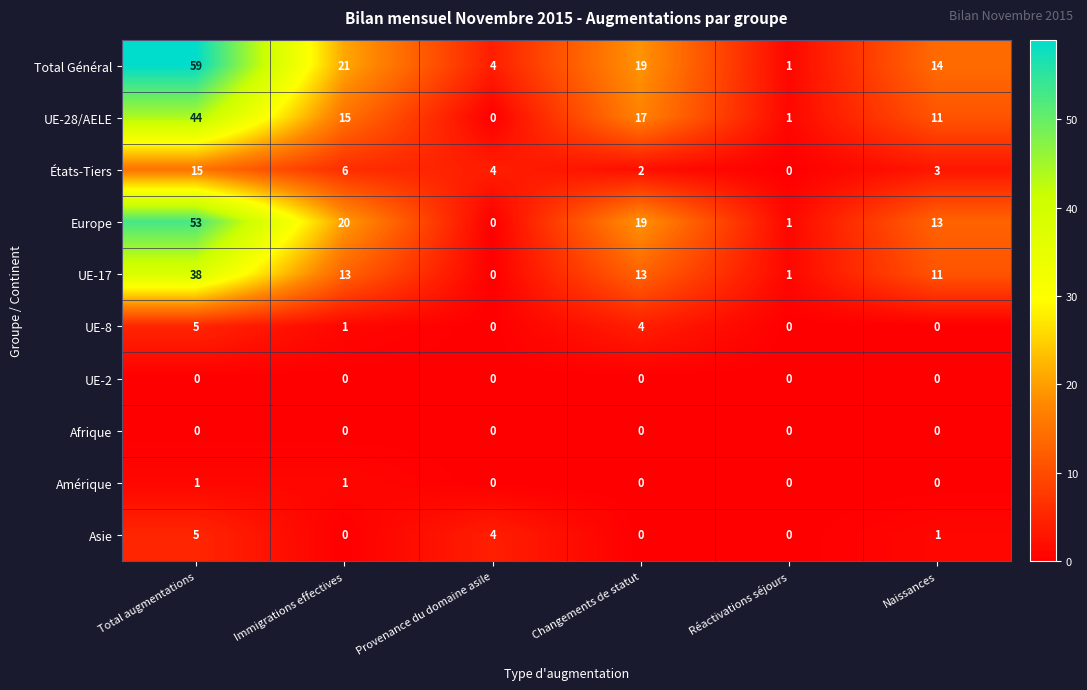

Between Provenance du domaine asile and Naissances, which series saw the biggest shift?

Europe